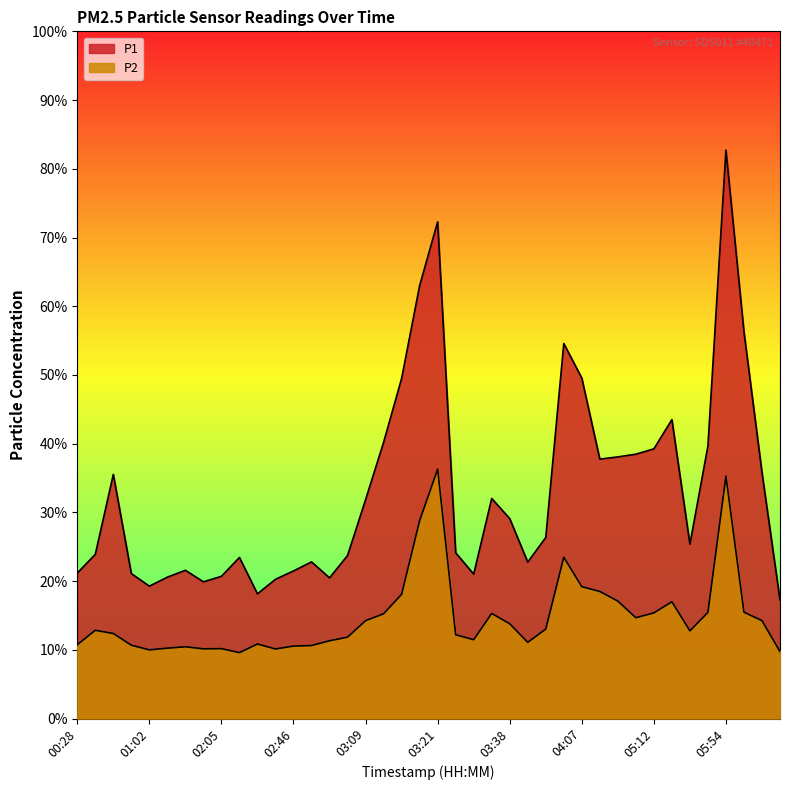

True or false: P2 and P1 intersect in this chart.

False